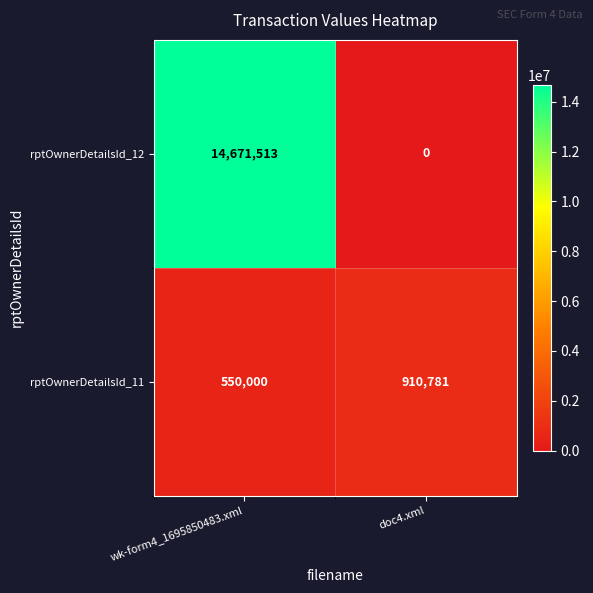

What is the difference between the highest and lowest values at doc4.xml?

910781